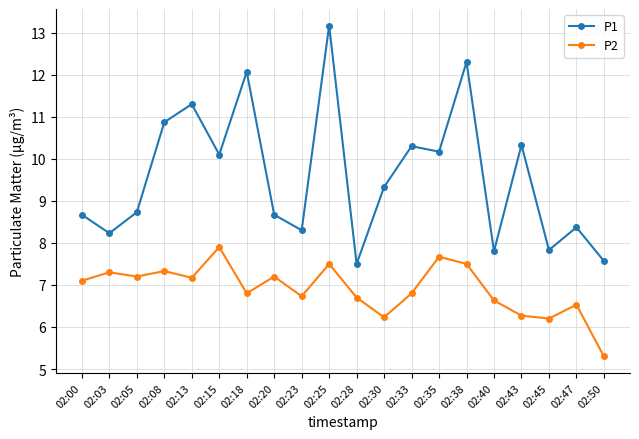

What are all the series names shown in the legend?

P1, P2